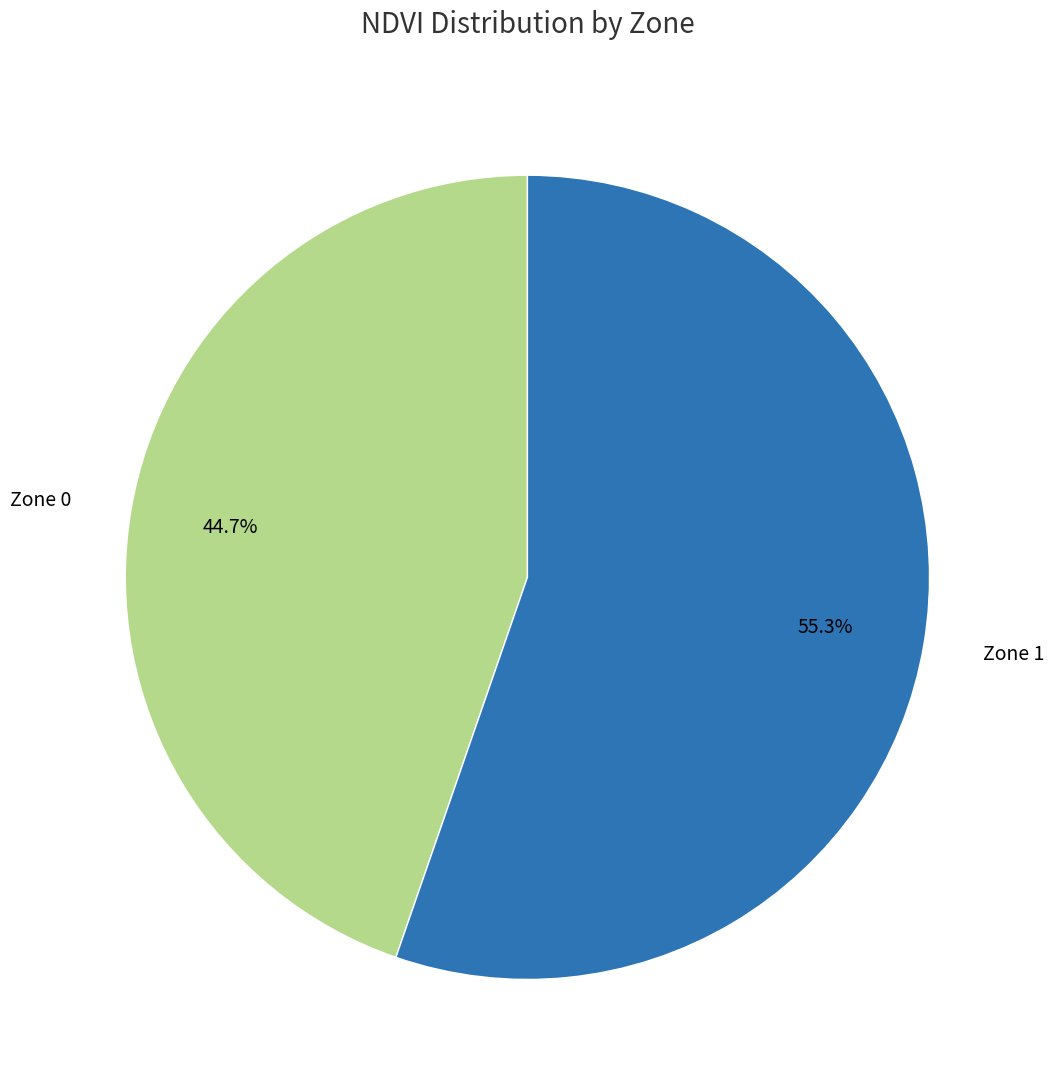

To the nearest percent, what portion does Zone 1 represent?

55%